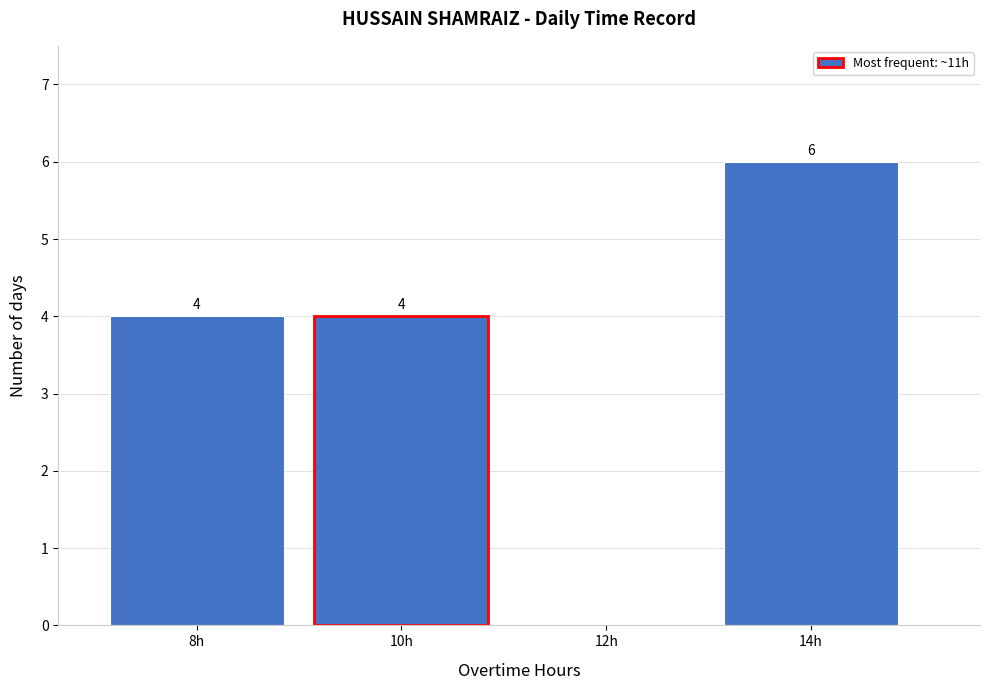

Reading left to right, transcribe all the data shown in this chart.

8h=4	10h=4	12h=0	14h=6